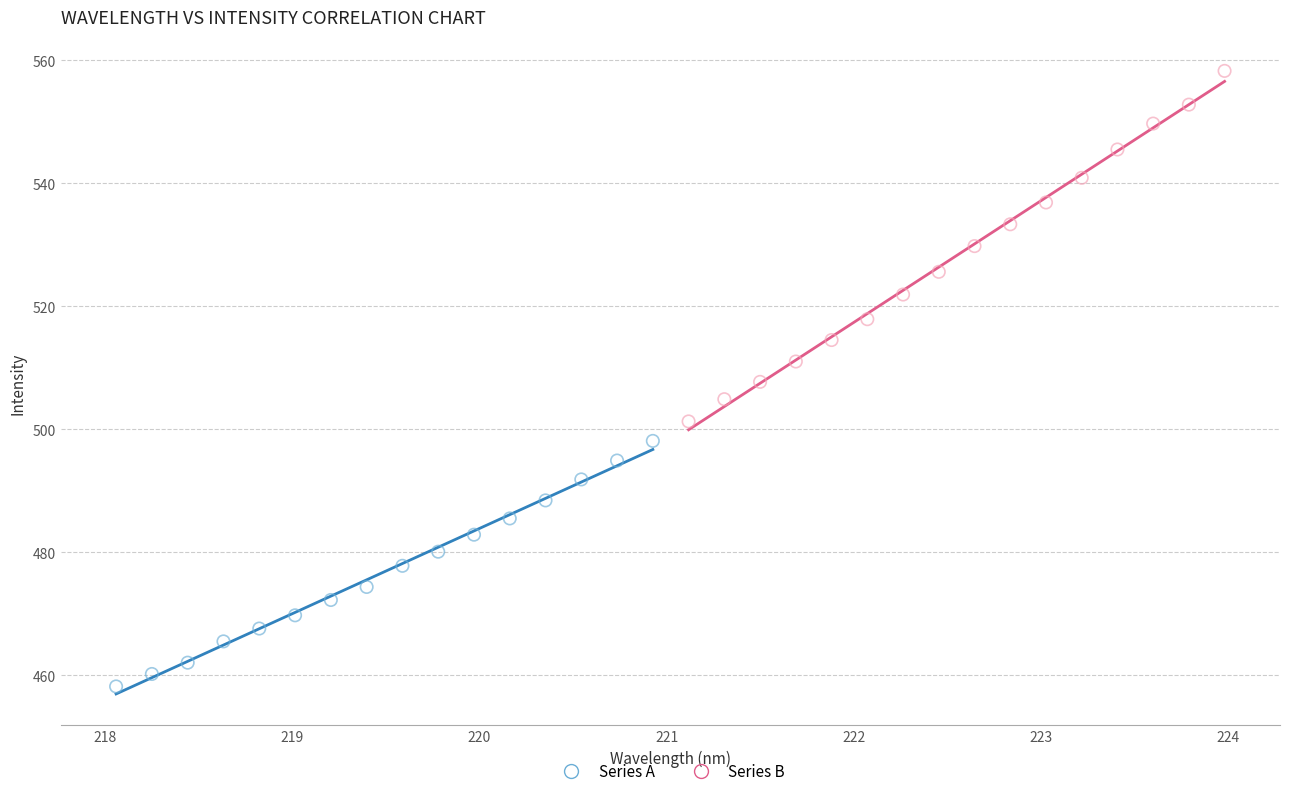

Which series reaches the minimum Y coordinate?

Series A